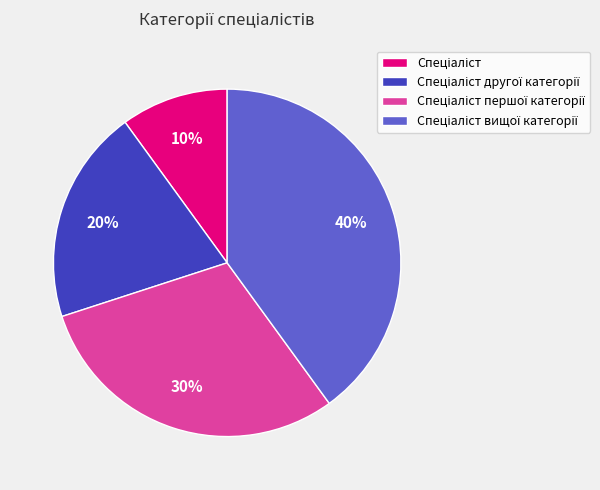

To the nearest percent, what is the difference between the largest and smallest slice percentages?

30%